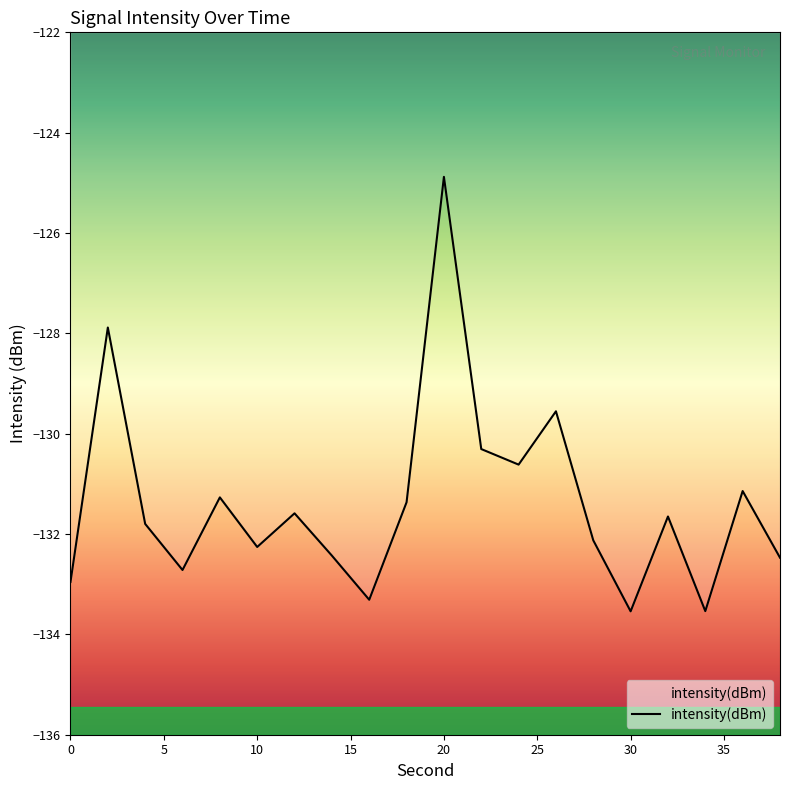

True or false: the data has more than 2 interior local peaks.

True